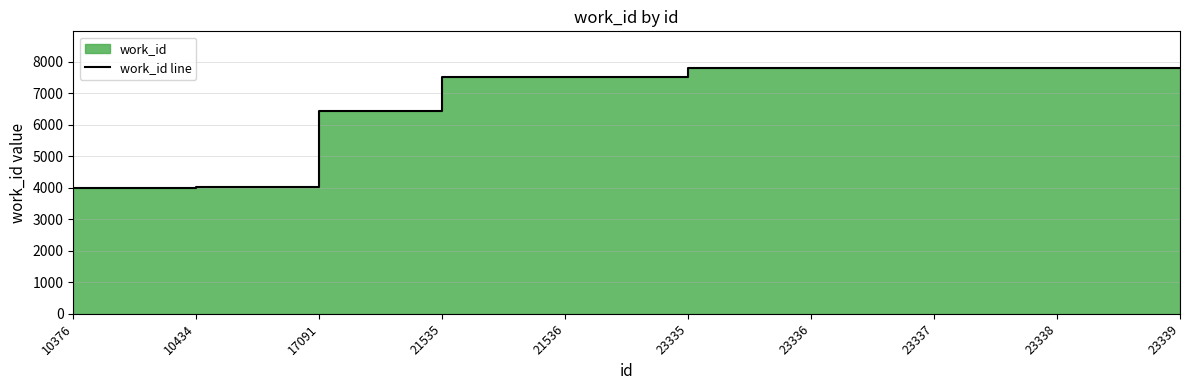

Does the chart have visible grid lines?

Yes